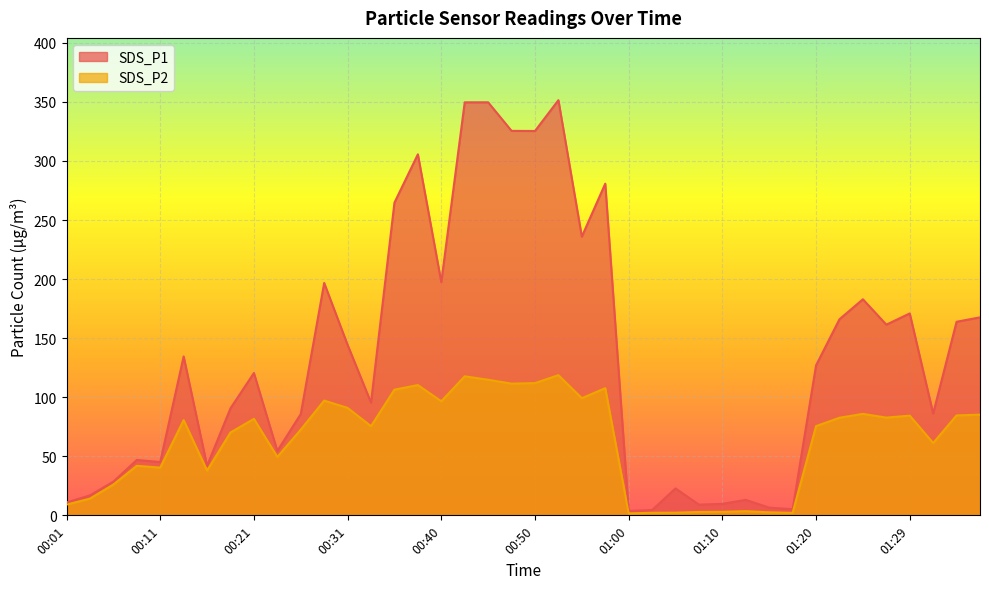

Count the number of data series in this chart.

2